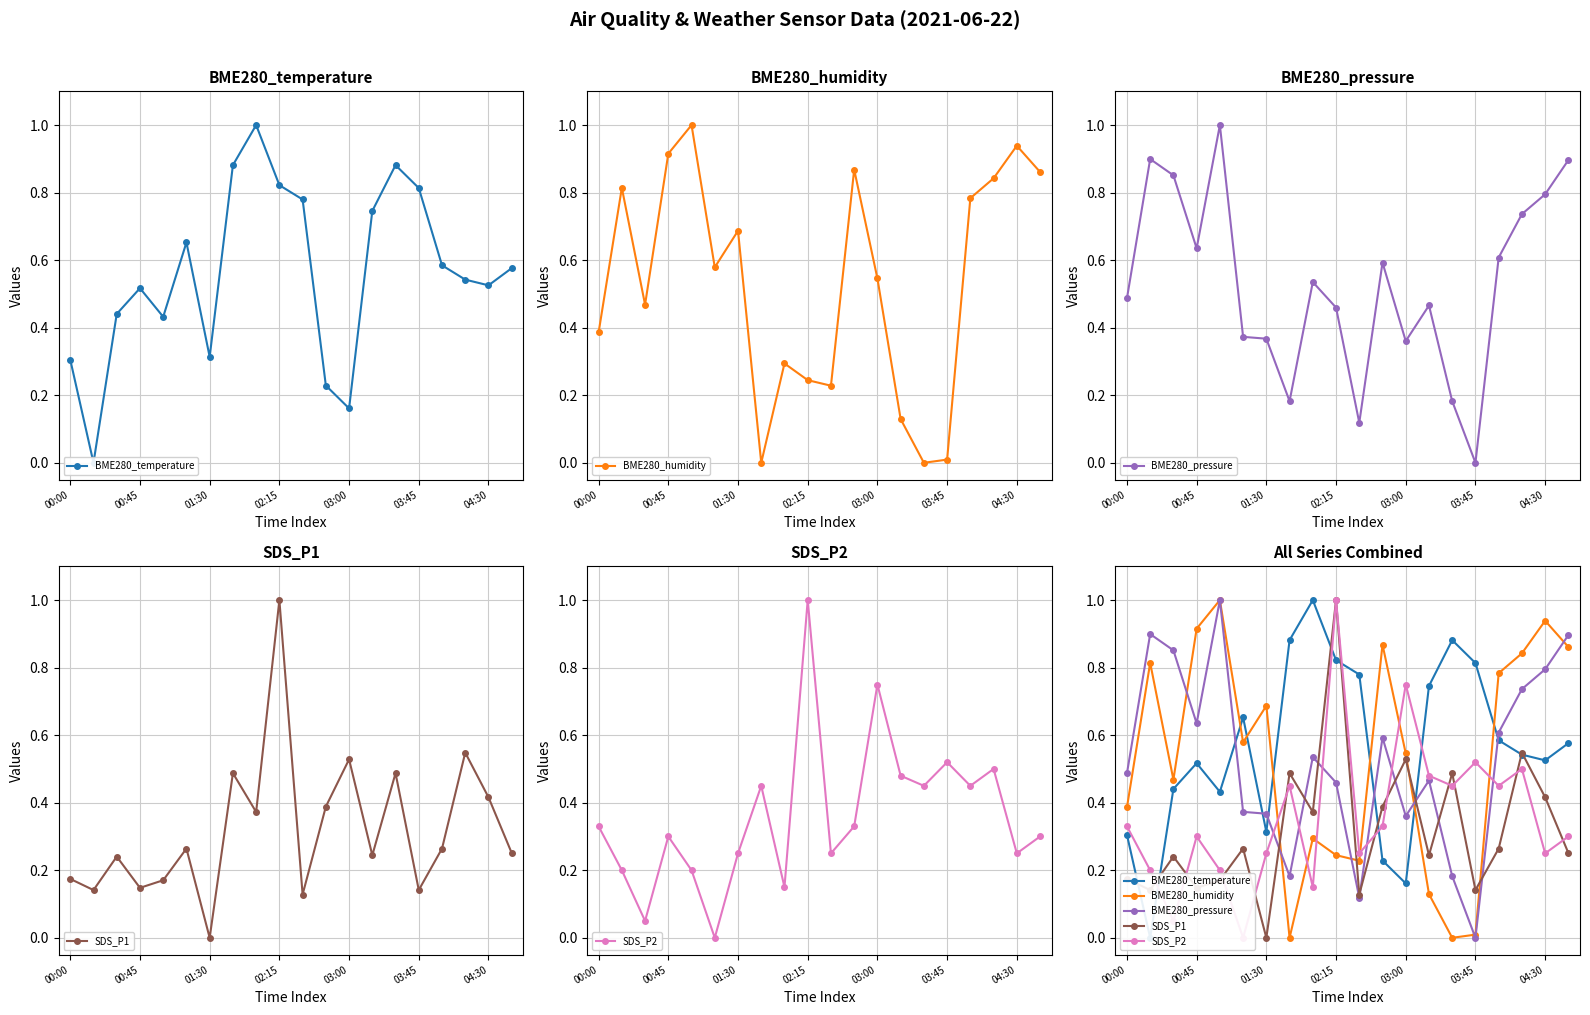

Read the SDS_P2 value at 8.

0.1